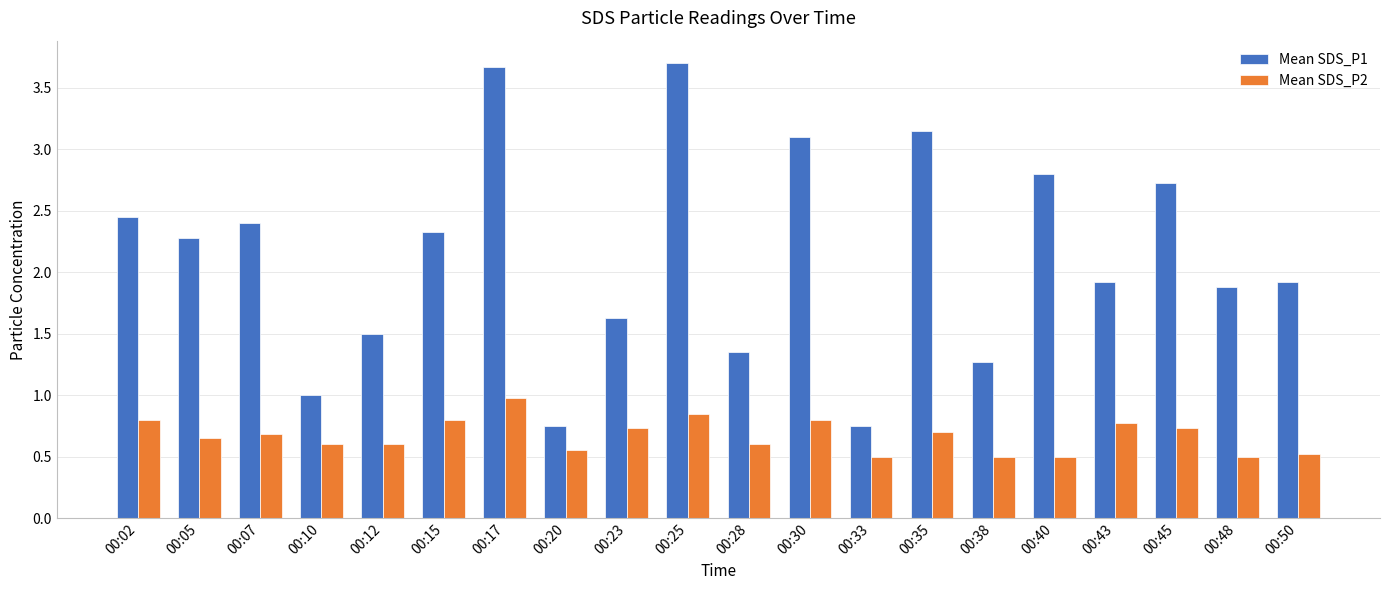

What is the greatest value displayed?

3.7